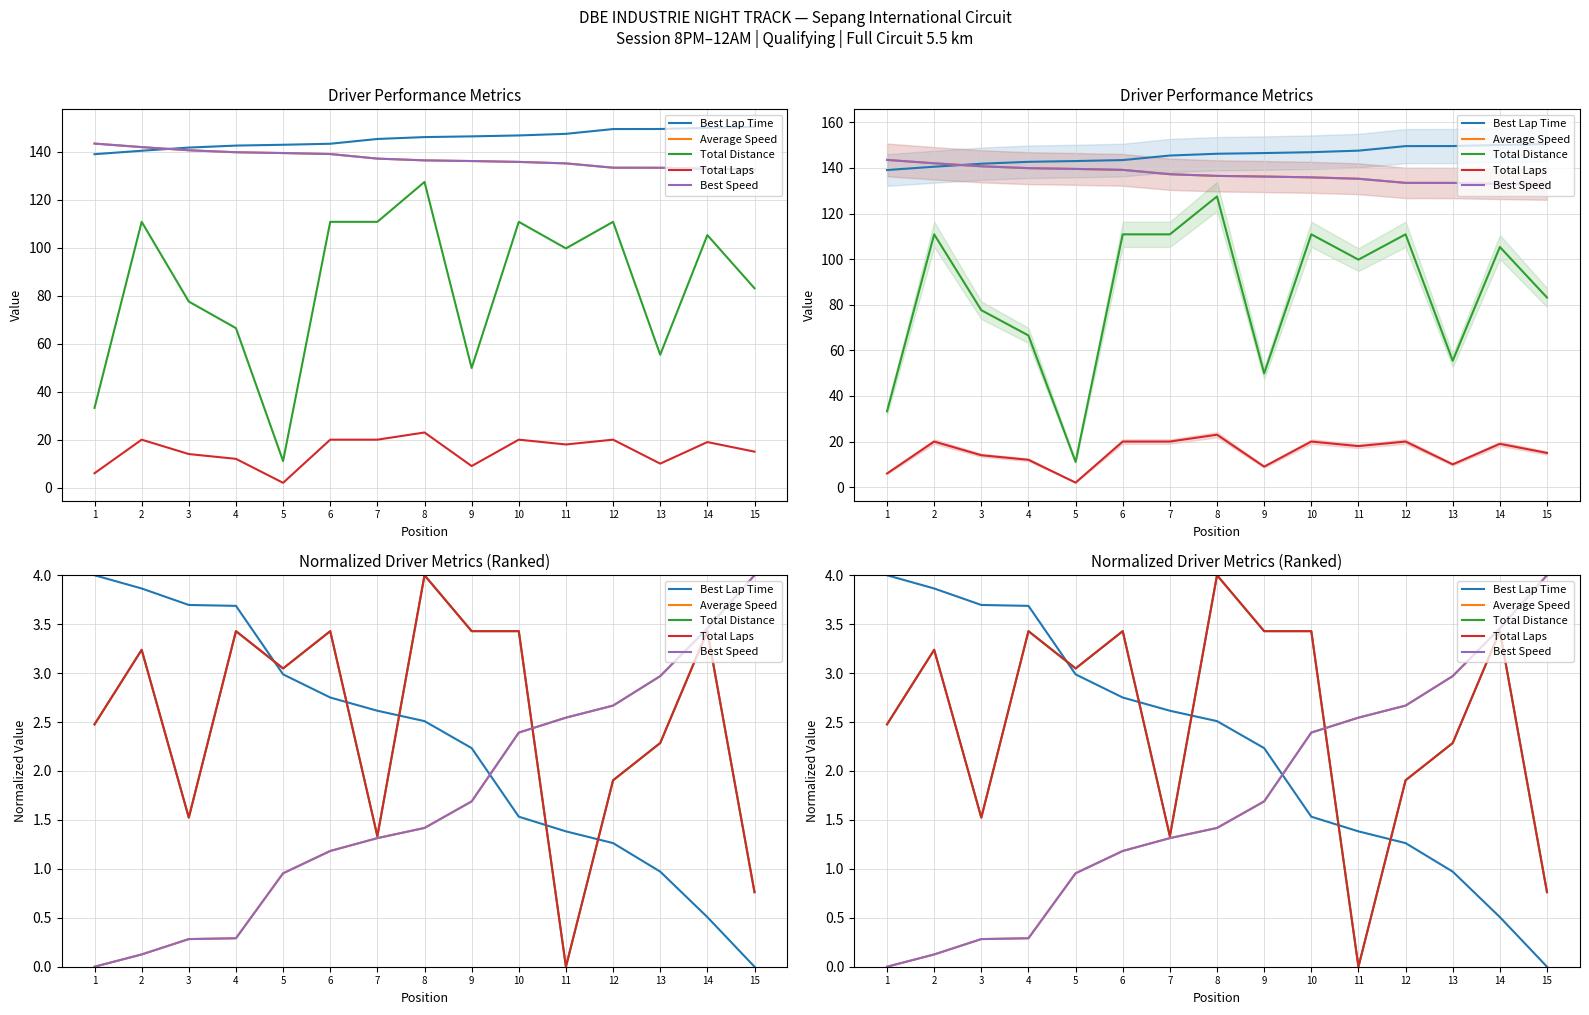

Reading right to left, extract all data points from this chart.

Best Lap Time: 0.0	0.5	1.0	1.3	1.4	1.5	2.2	2.5	2.6	2.8	3.0	3.7	3.7	3.9	4.0
Average Speed: 4.0	3.5	3.0	2.7	2.5	2.4	1.7	1.4	1.3	1.2	1.0	0.3	0.3	0.1	0.0
Total Distance: 0.8	3.4	2.3	1.9	0.0	3.4	3.4	4.0	1.3	3.4	3.0	3.4	1.5	3.2	2.5
Total Laps: 0.8	3.4	2.3	1.9	0.0	3.4	3.4	4.0	1.3	3.4	3.0	3.4	1.5	3.2	2.5
Best Speed: 4.0	3.5	3.0	2.7	2.5	2.4	1.7	1.4	1.3	1.2	1.0	0.3	0.3	0.1	0.0